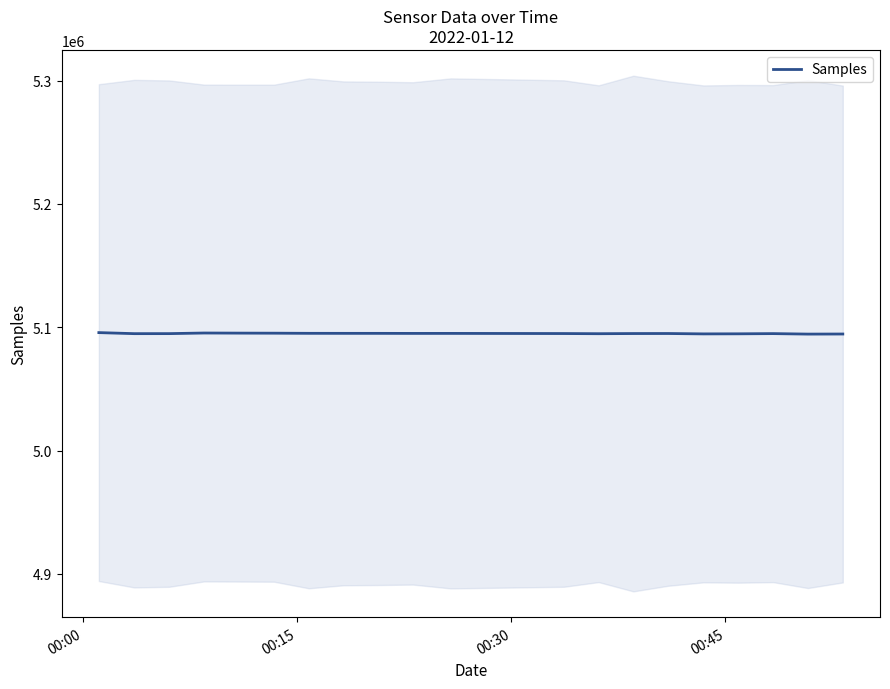

What is the maximum value for Samples?

5095697